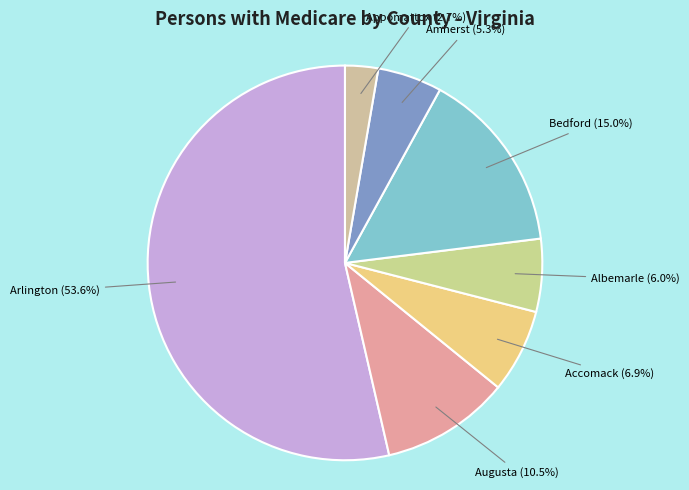

Rank the categories by value from lowest to highest.

Appomattox, Amherst, Albemarle, Accomack, Augusta, Bedford, Arlington